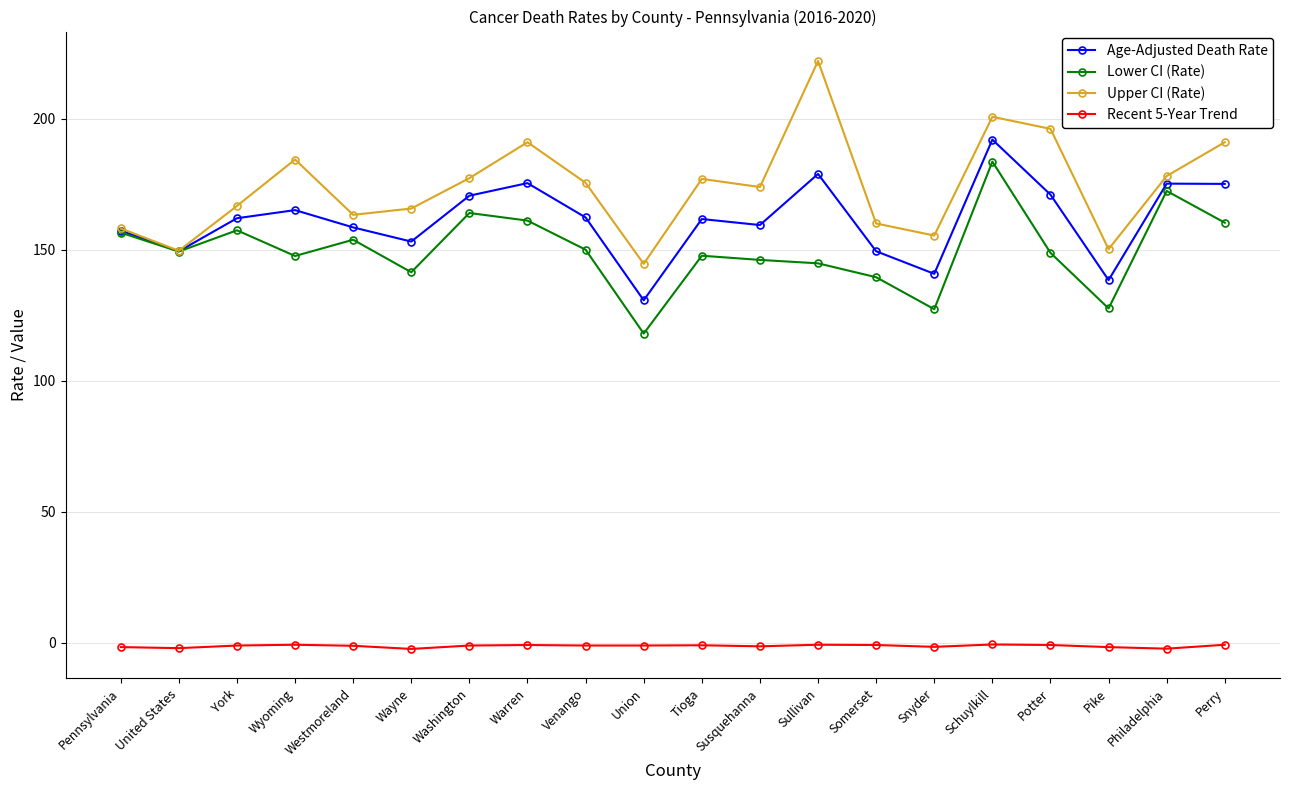

What is the difference between the maximum and minimum values in the Lower CI (Rate) series?

65.6